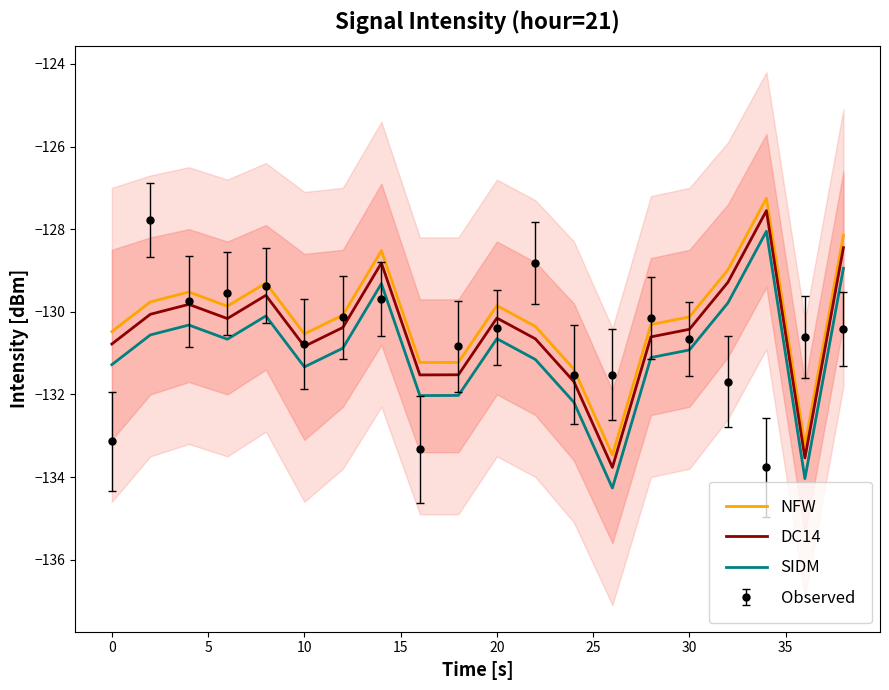

What is the maximum value for DC14?

-127.6